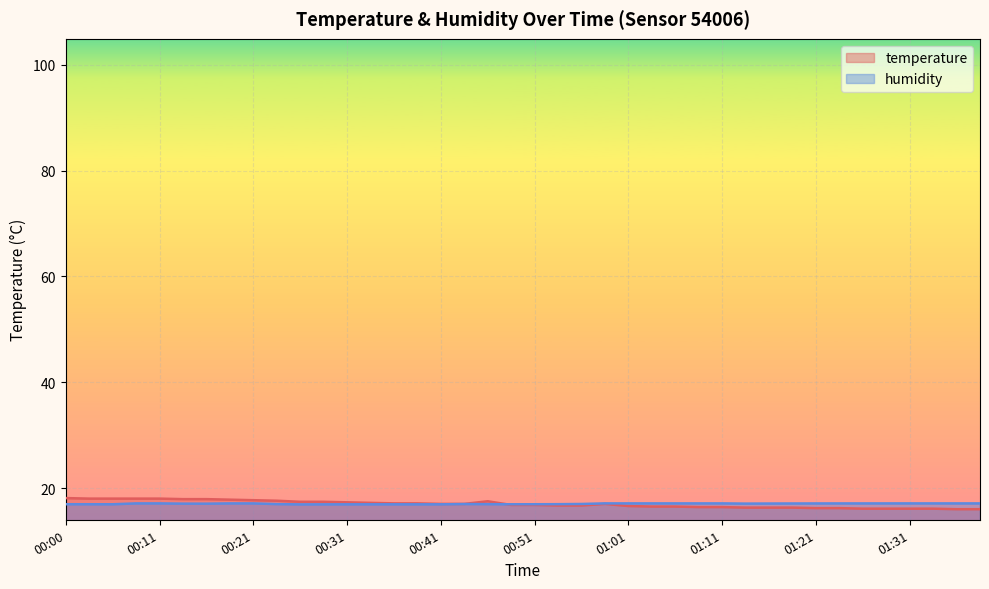

How many data points in temperature are above 17?

17